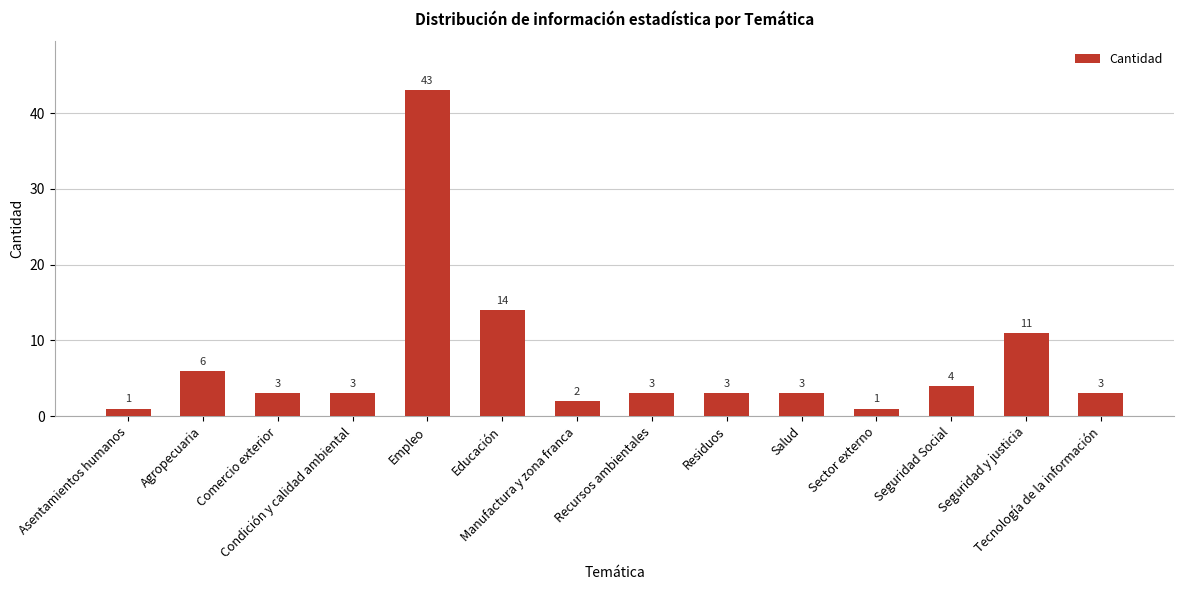

The value at Manufactura y zona franca is 2. True or false?

True